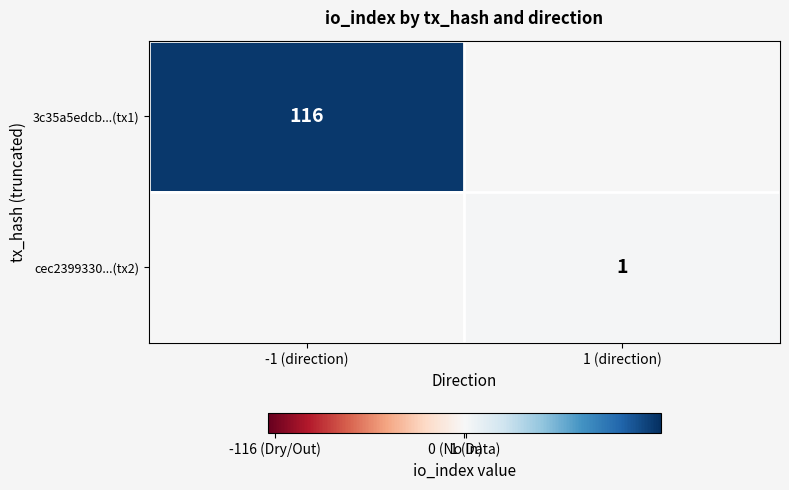

Which has a higher value, 1 (direction) or -1 (direction)?

-1 (direction)